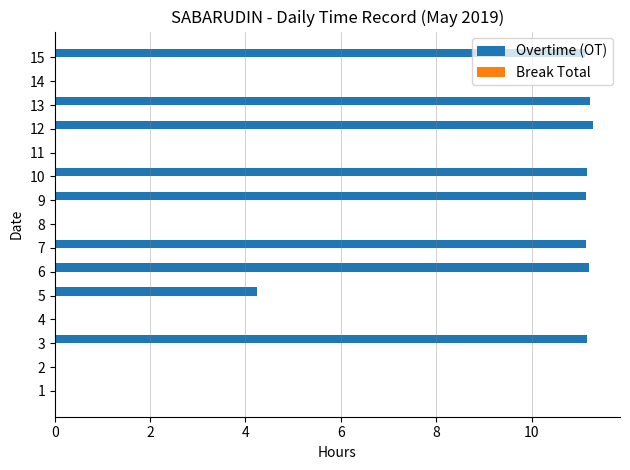

Are the bars horizontal?

Yes